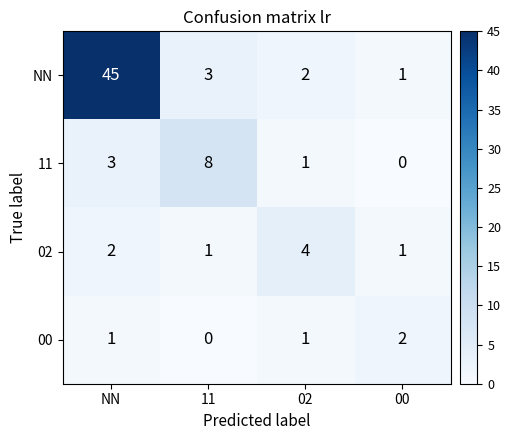

Reading left to right, transcribe all the data shown in this chart.

NN: NN=45	11=3	02=2	00=1
11: NN=3	11=8	02=1	00=0
02: NN=2	11=1	02=4	00=1
00: NN=1	11=0	02=1	00=2